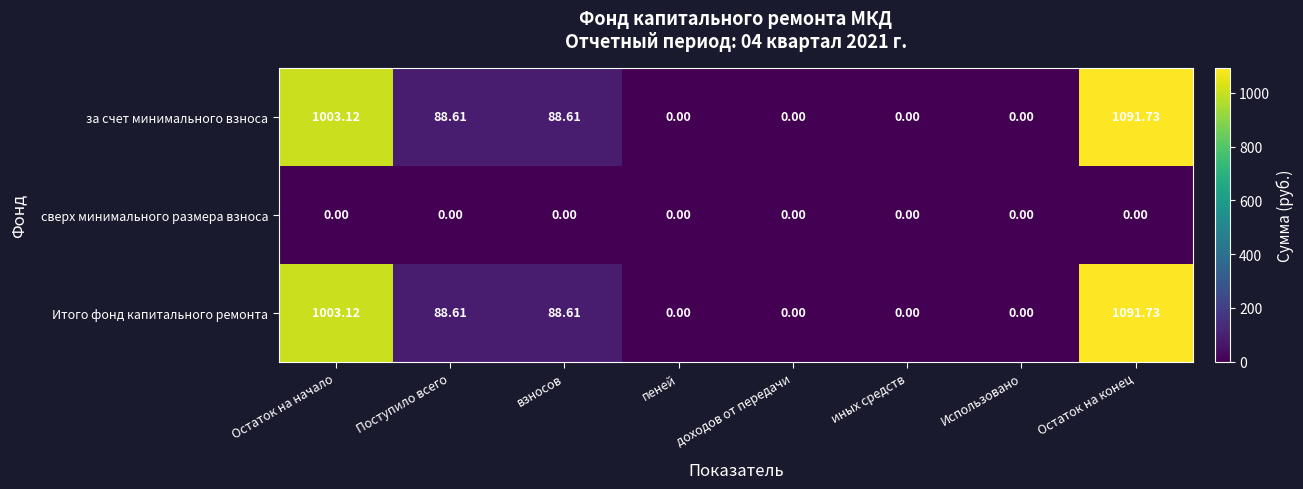

Is the value of Итого фонд капитального ремонта at взносов greater than the value of за счет минимального взноса at Использовано?

Yes